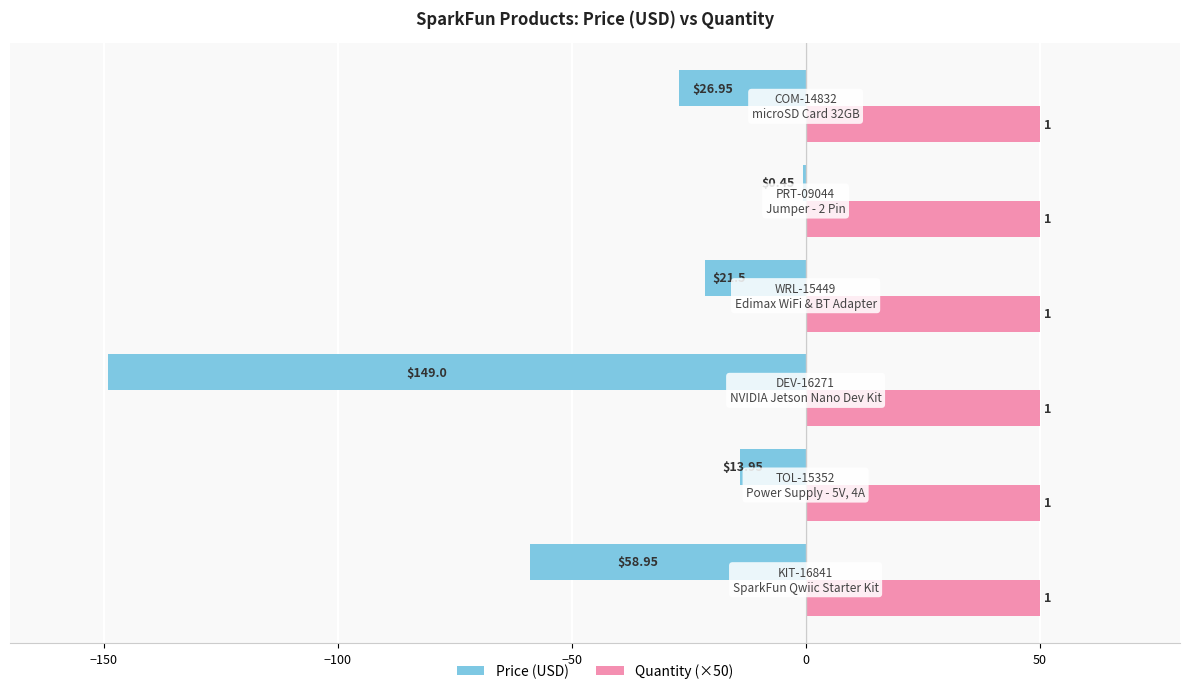

What is the label of the 1st bar from the right?

50